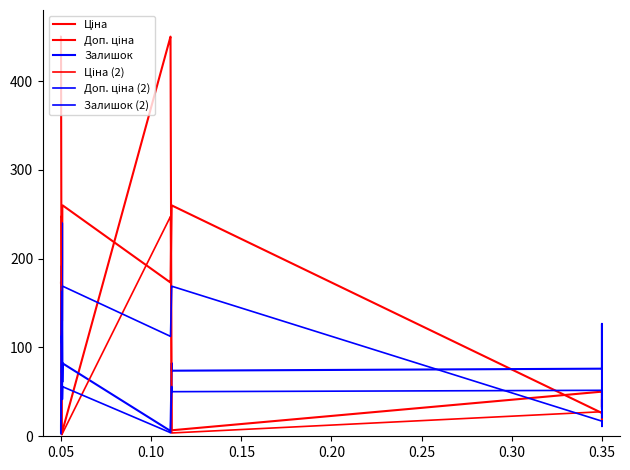

How many intersections are there between Доп. ціна (2) and Залишок?

3